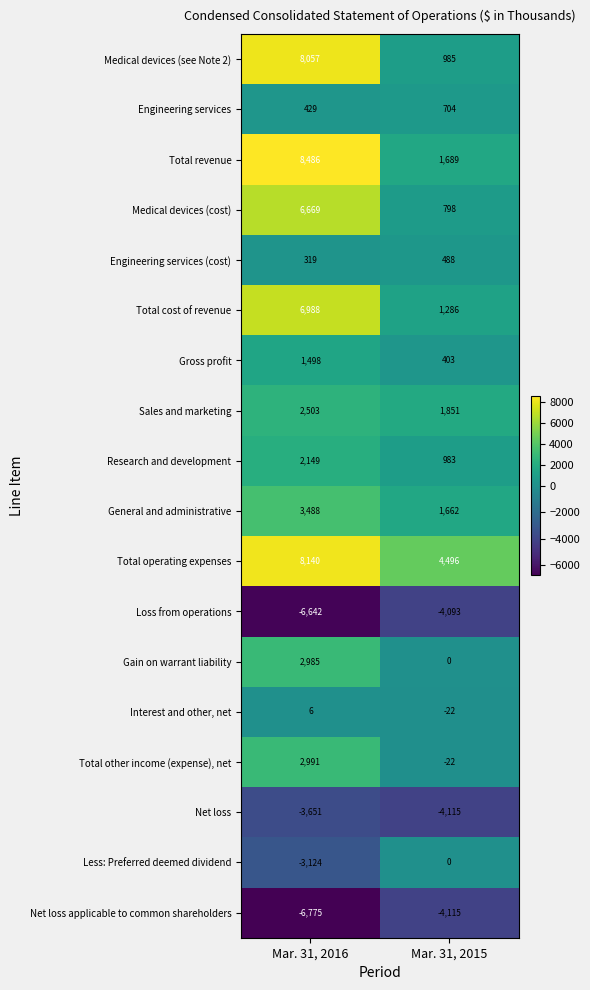

At which label does Engineering services (cost) reach its peak?

Mar. 31, 2015